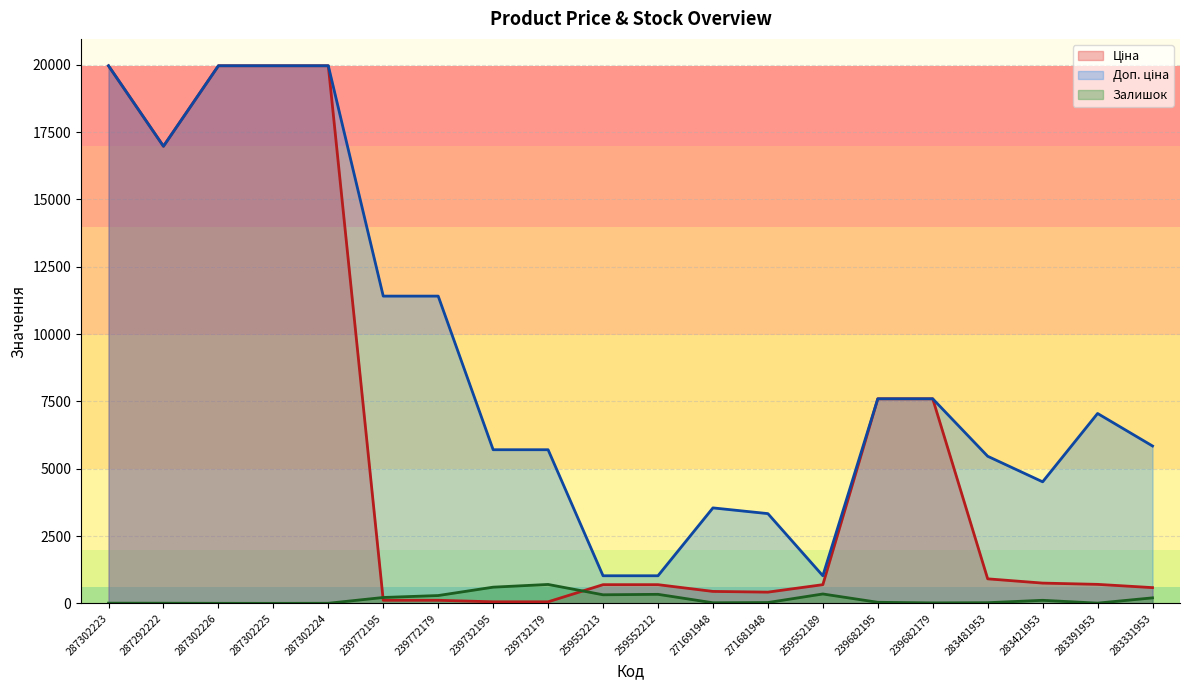

What is the label of the 12th point from the right?

239732179